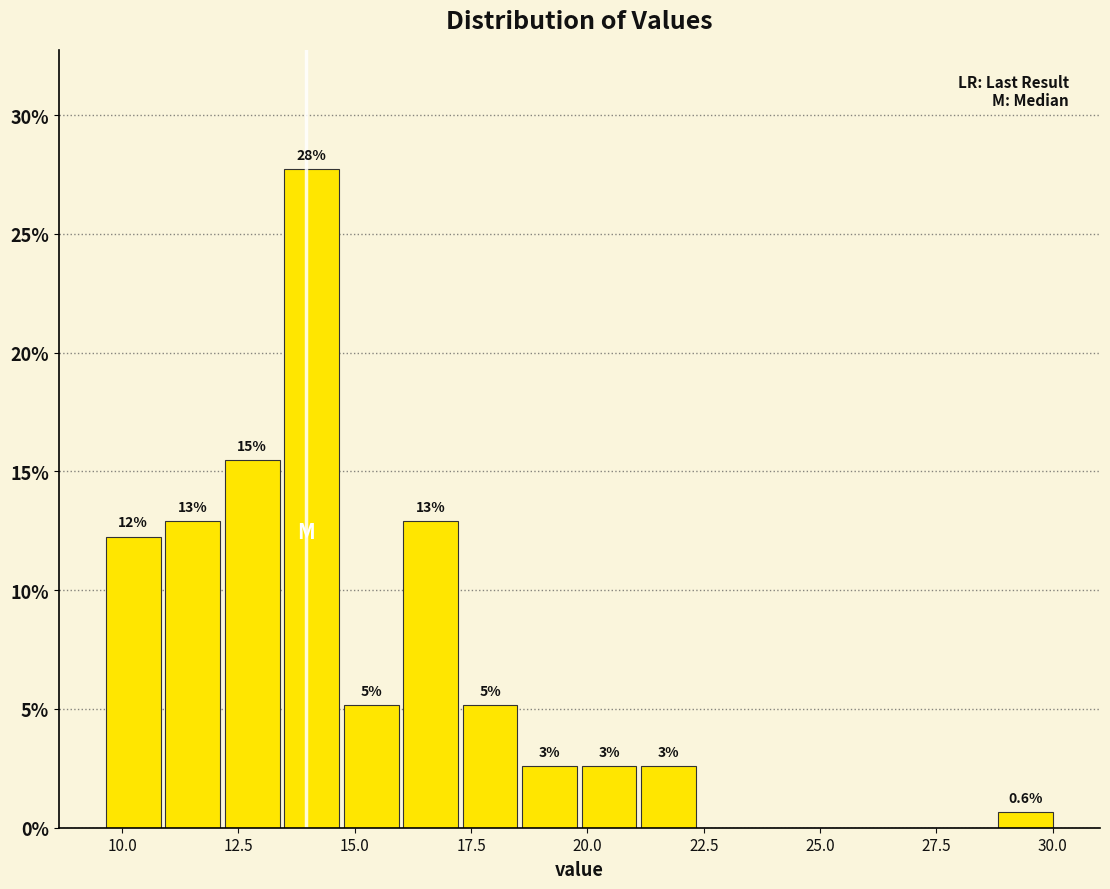

Around what value on the x-axis is the tallest bar? Give the approximate position of its centre, as read against the axis.

14.0